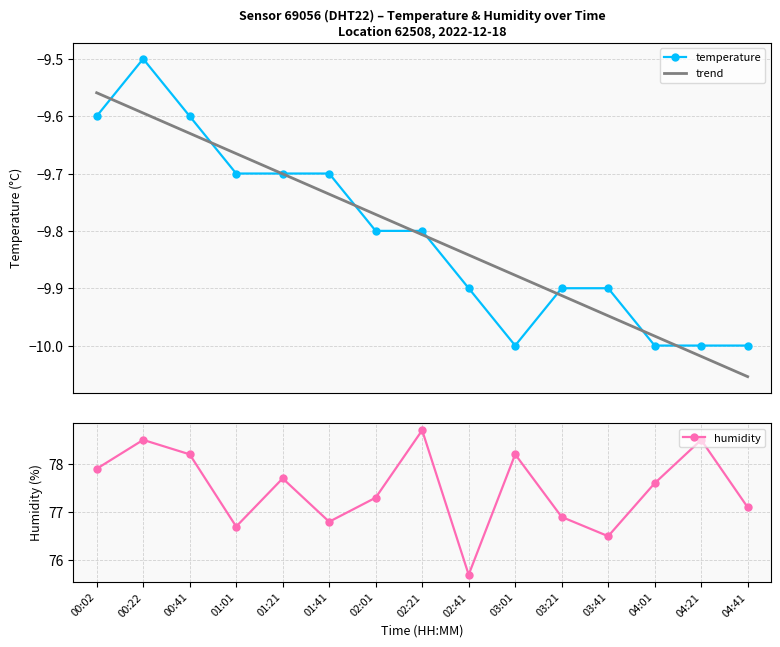

At which category is the sum across all series the highest?

00:22